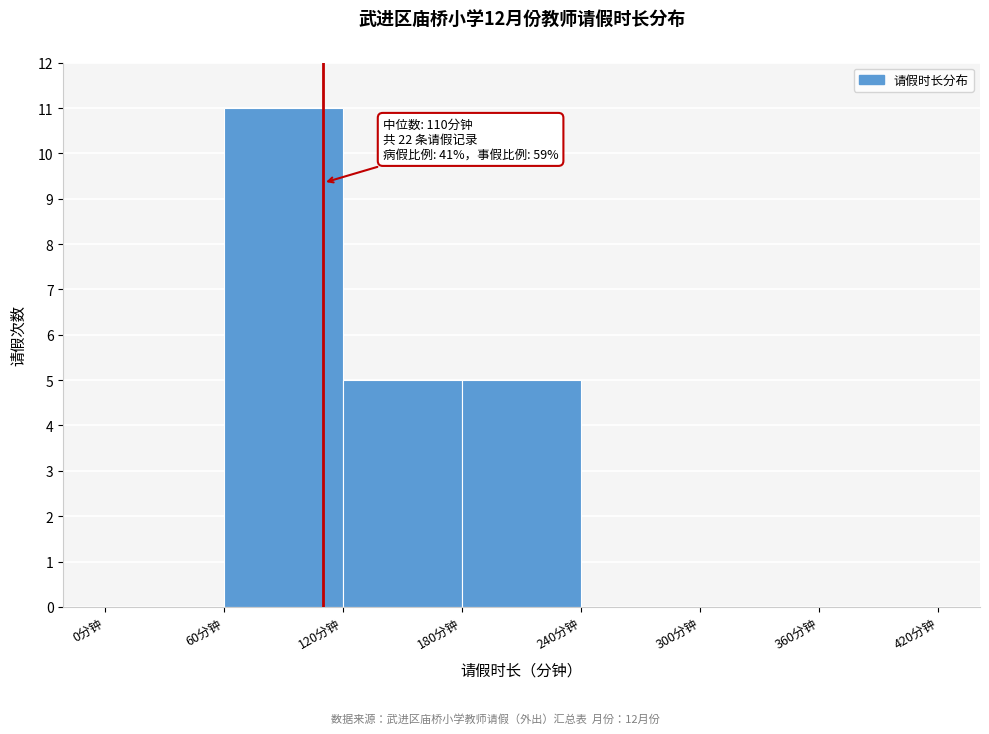

Which range on the x-axis has the tallest bar?

60 to 120